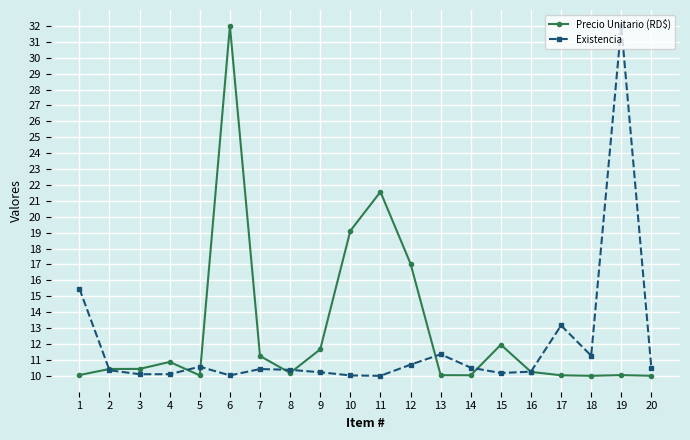

What is the difference between the maximum and minimum values in the Existencia series?

22.0